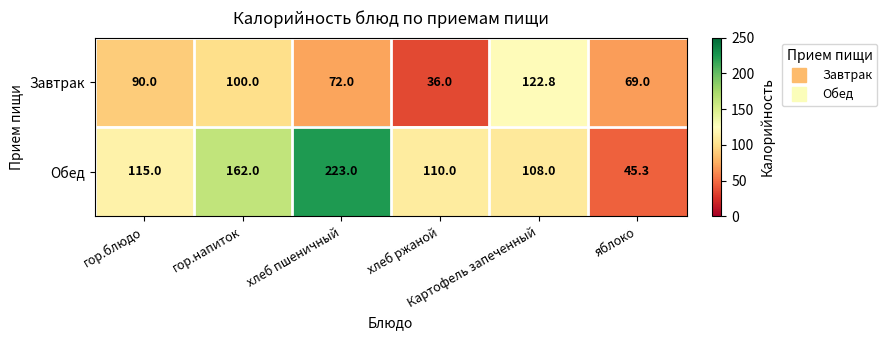

List the series in order of their overall mean, highest first.

Обед, Завтрак